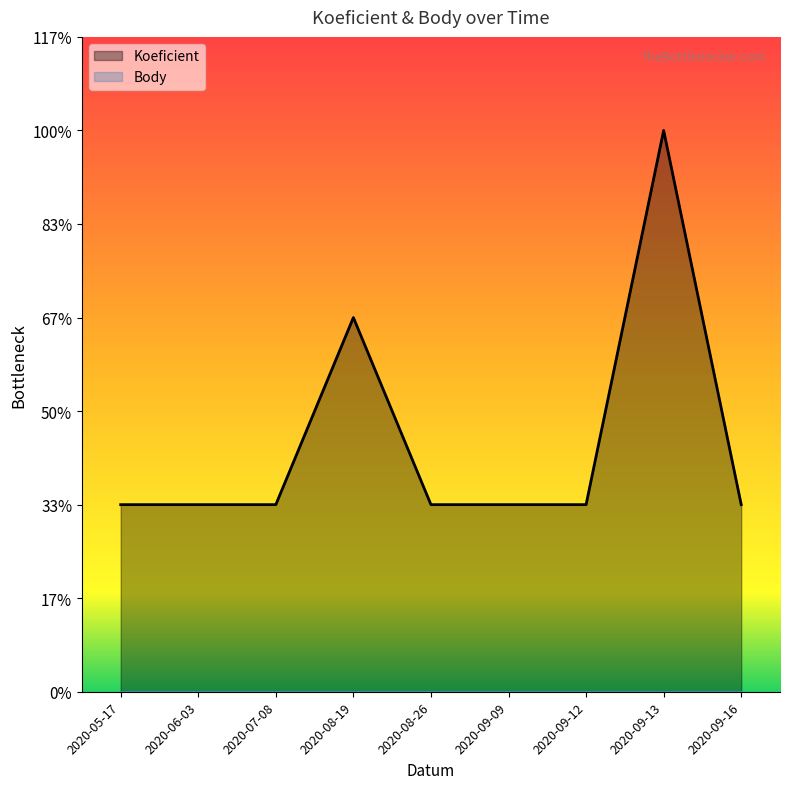

What position from the left is 2020-09-12?

7